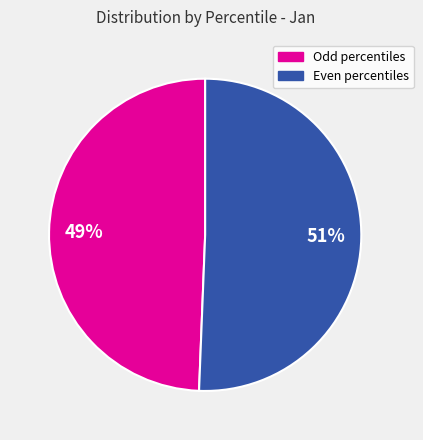

Is the sum of 49% and 51% greater than half?

Yes